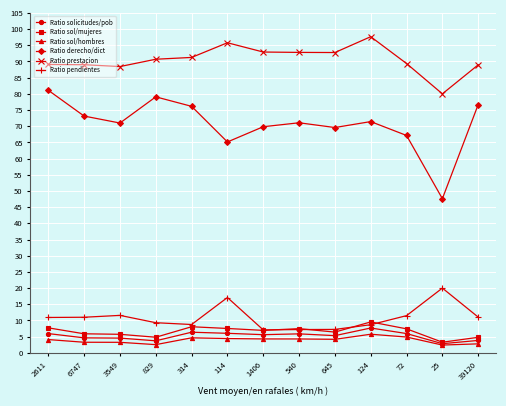

What is the lowest value of the Ratio sol/mujeres series?

3.3